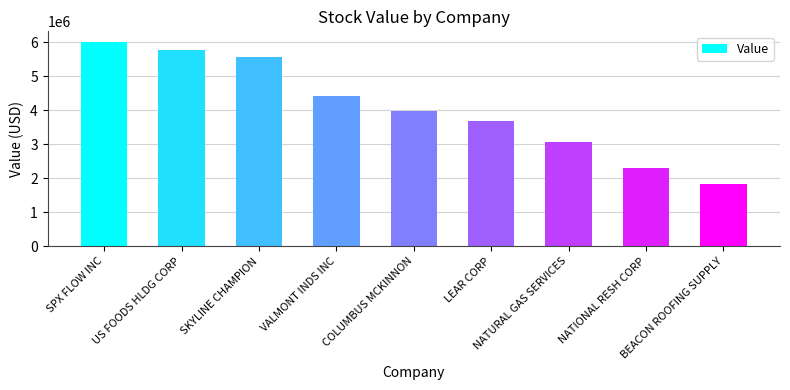

What is the approximate value at BEACON ROOFING SUPPLY, to the nearest 50?

1834000